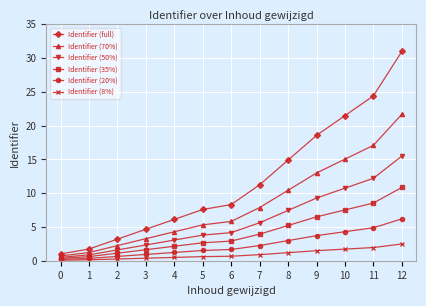

What is the value of the Identifier (full) point at the 7th from the left?

8.3